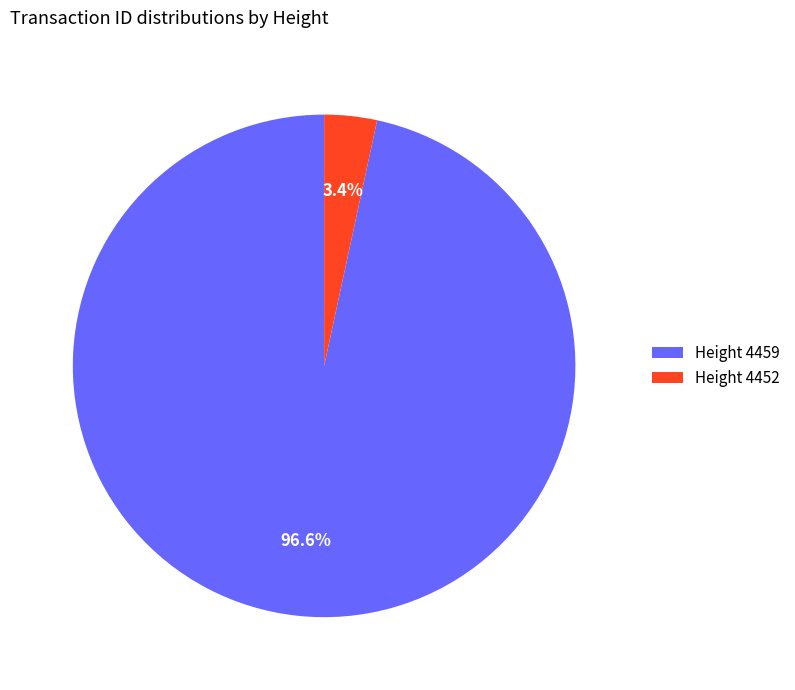

Which has a higher value, Height 4459 or Height 4452?

Height 4459